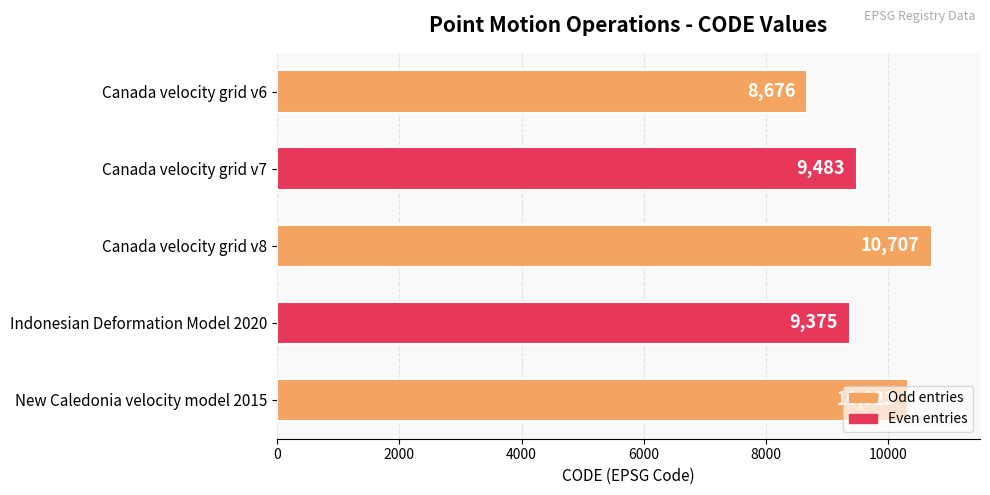

What is the difference between the maximum and minimum values?

2031